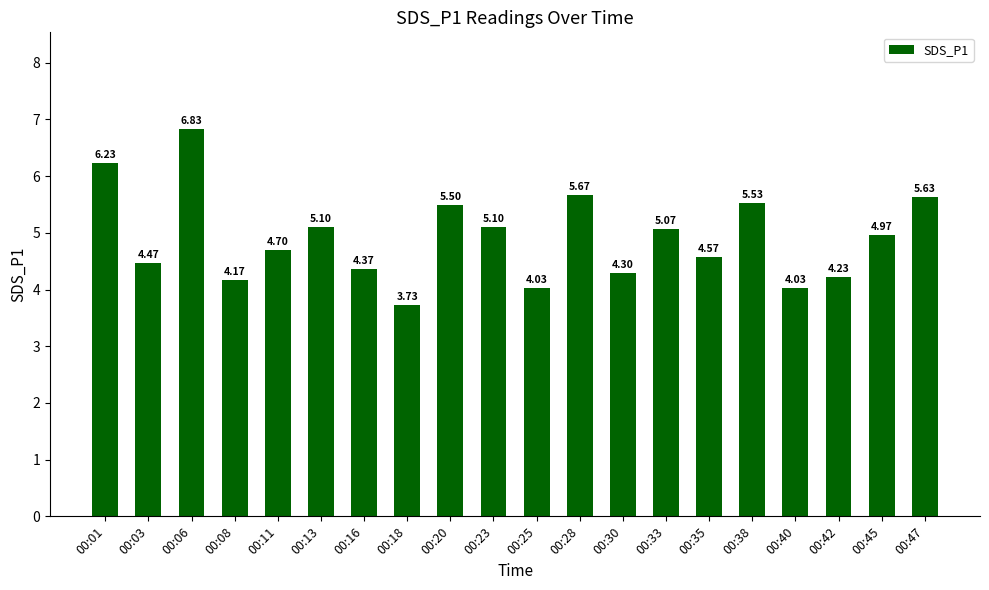

What is the average value?

4.9